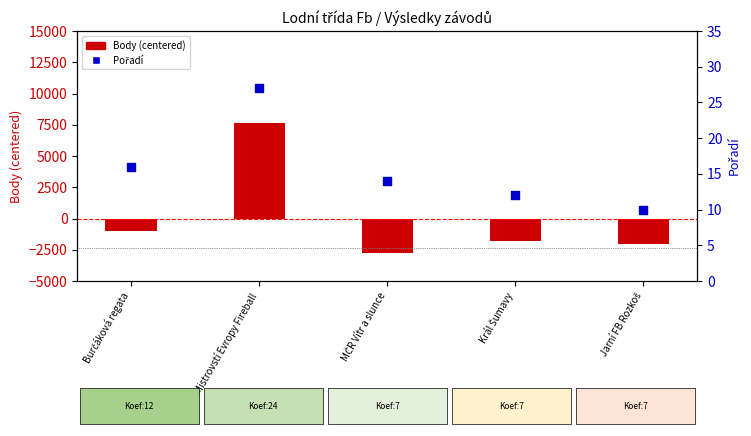

What are all the series names shown in the legend?

Body (centered), Pořadí